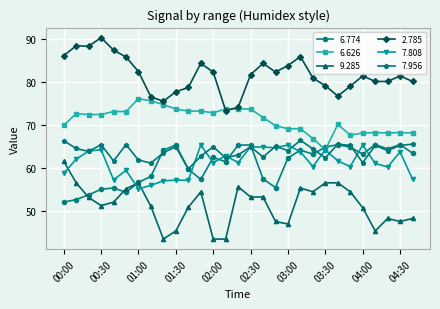

True or false: 2.785 has more than 2 interior local peaks.

True